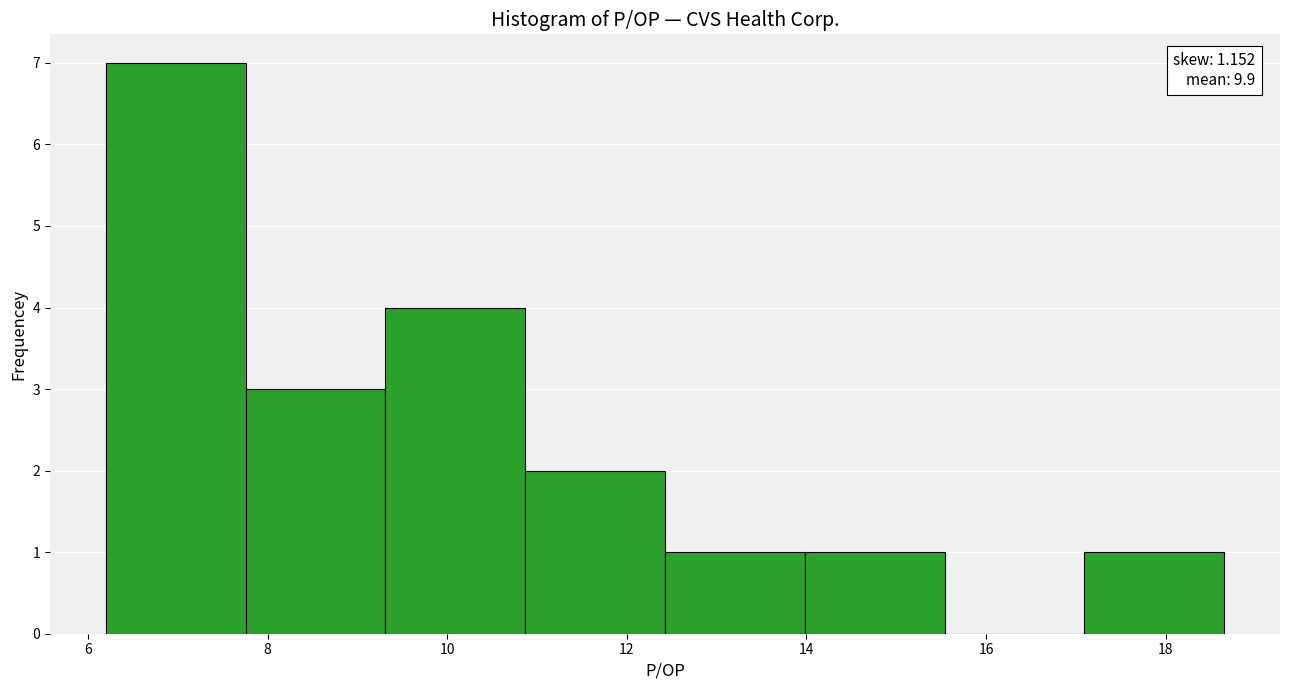

Over which range of the x-axis is the bar tallest?

6.2 to 7.8